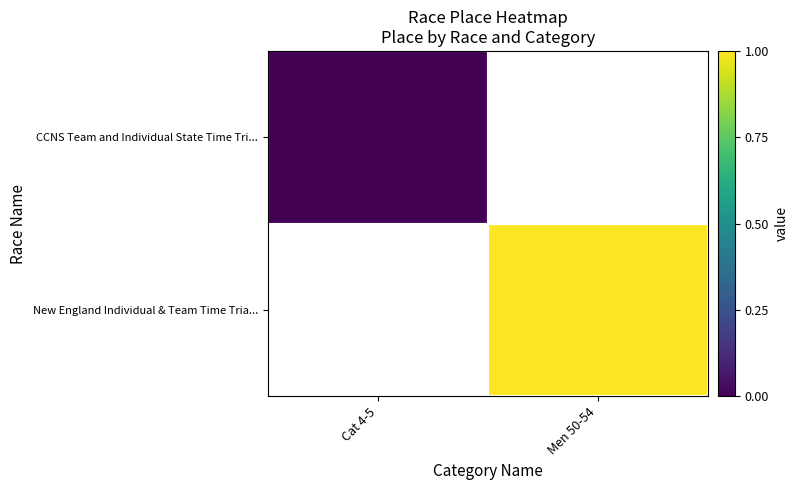

List the series in order of their overall mean, lowest first.

CCNS Team and Individual State Time Tri..., New England Individual & Team Time Tria...